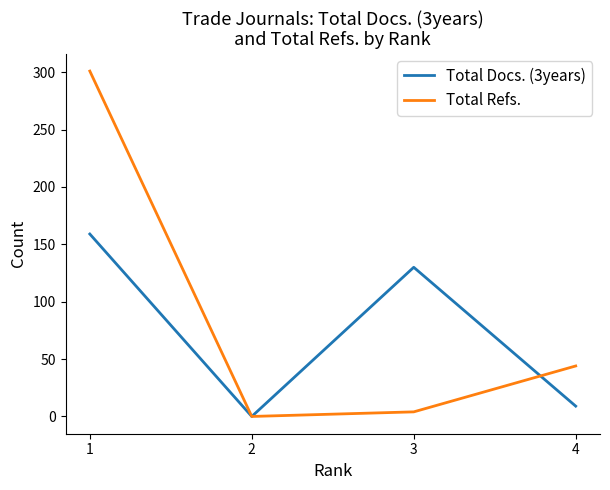

Between 2 and 1, which series saw the biggest shift?

Total Refs.